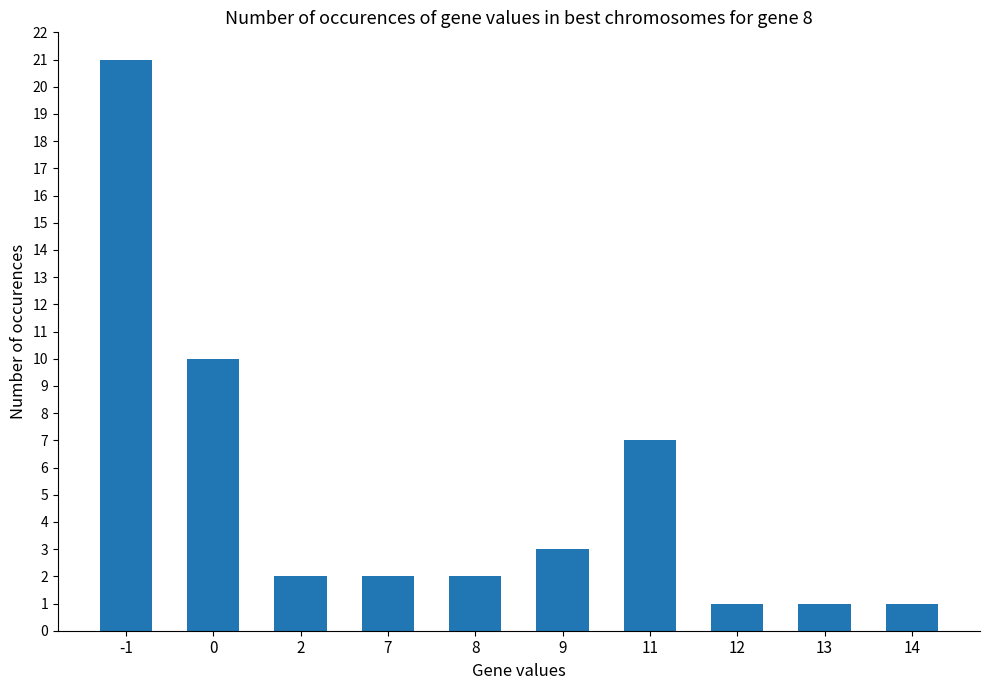

Approximately how many times larger is the value at -1 compared to 11?

3.0